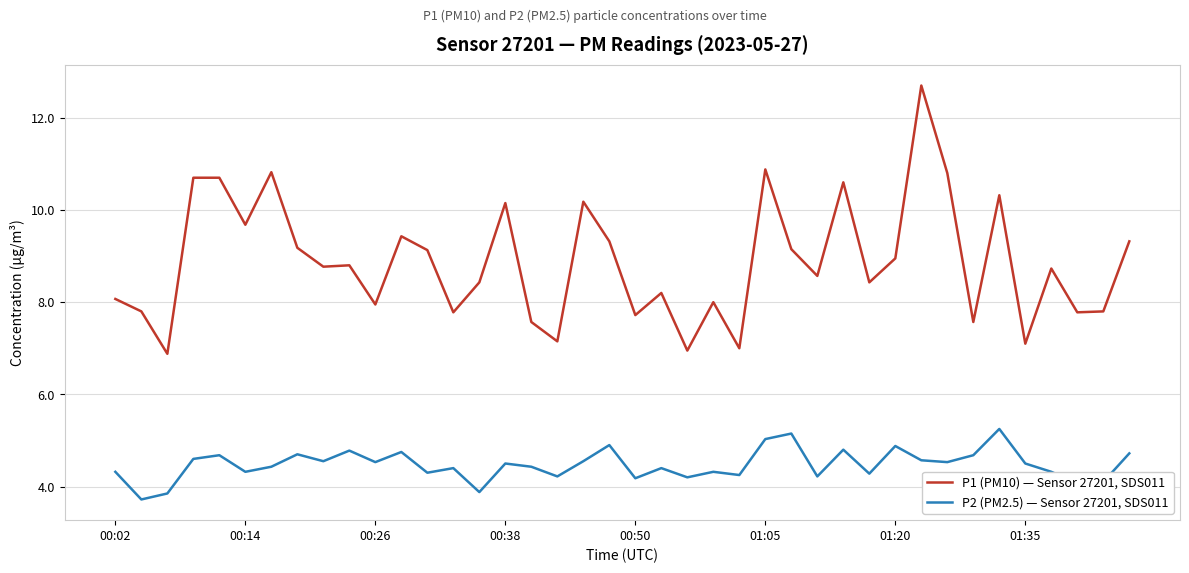

Is this an area chart (filled region under the line)?

No